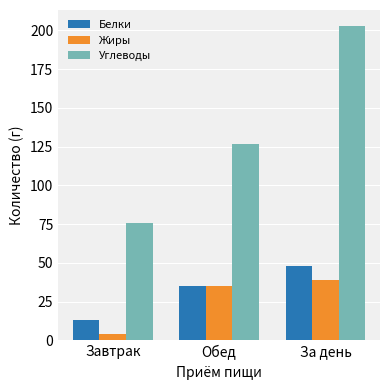

At which label is Углеводы closest to 139?

Обед